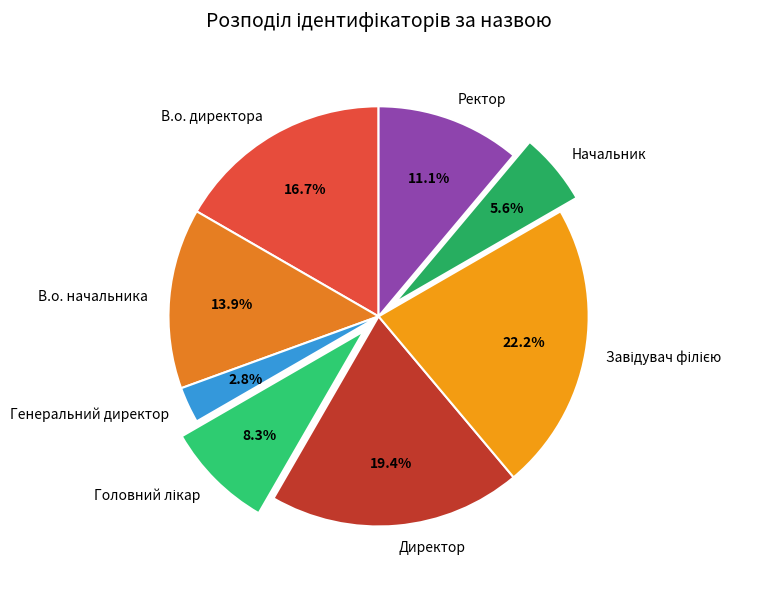

What is the smallest slice in the pie chart?

Генеральний директор